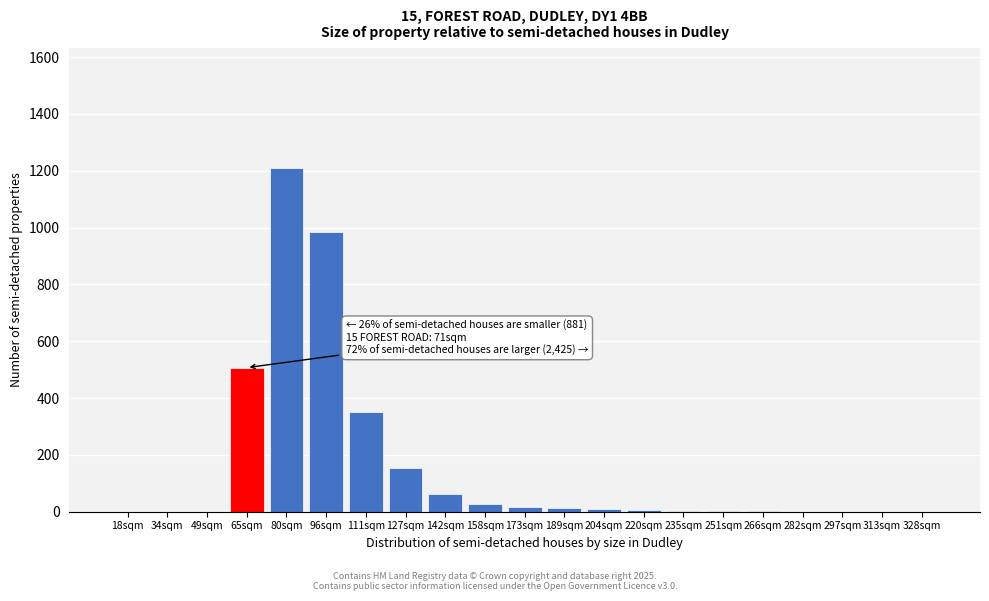

What is the sum of all values?

3340